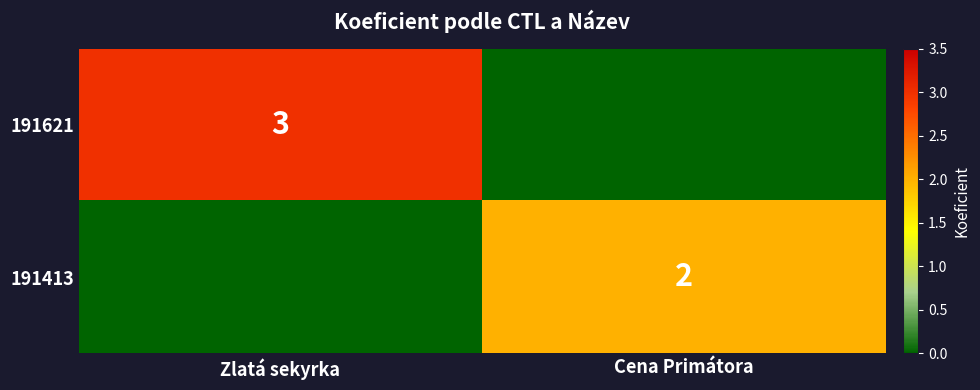

Is the value of 191621 at Zlatá sekyrka greater than the value of 191413 at Cena Primátora?

Yes